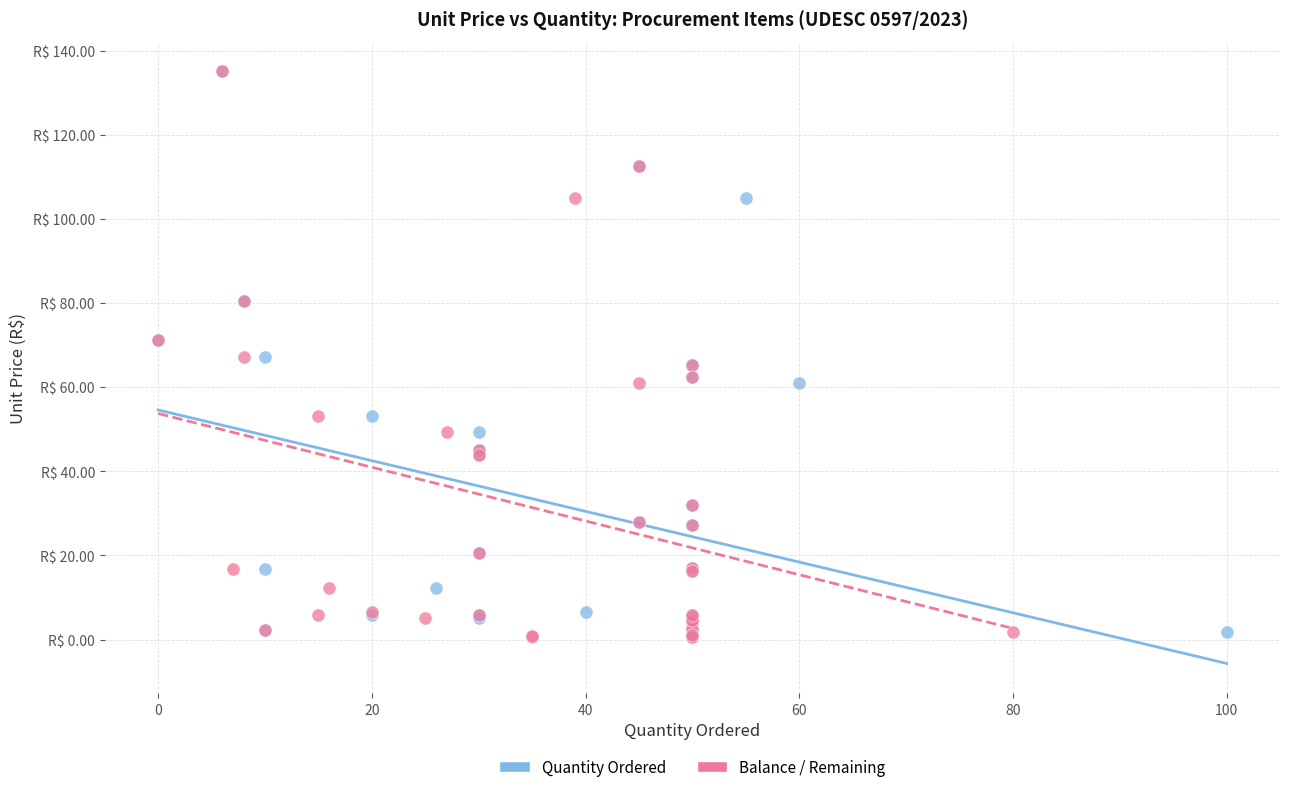

What are all the series names shown in the legend?

Quantity Ordered, Balance / Remaining